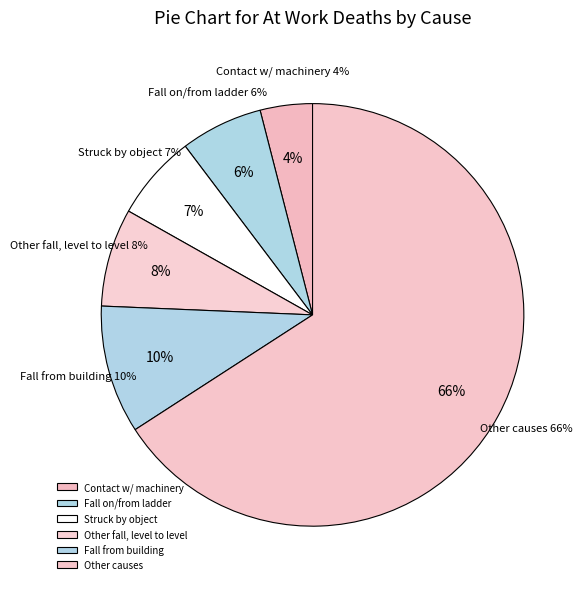

Do Other fall from one level to another and Fall from out of or through building together represent more than half of the pie?

No